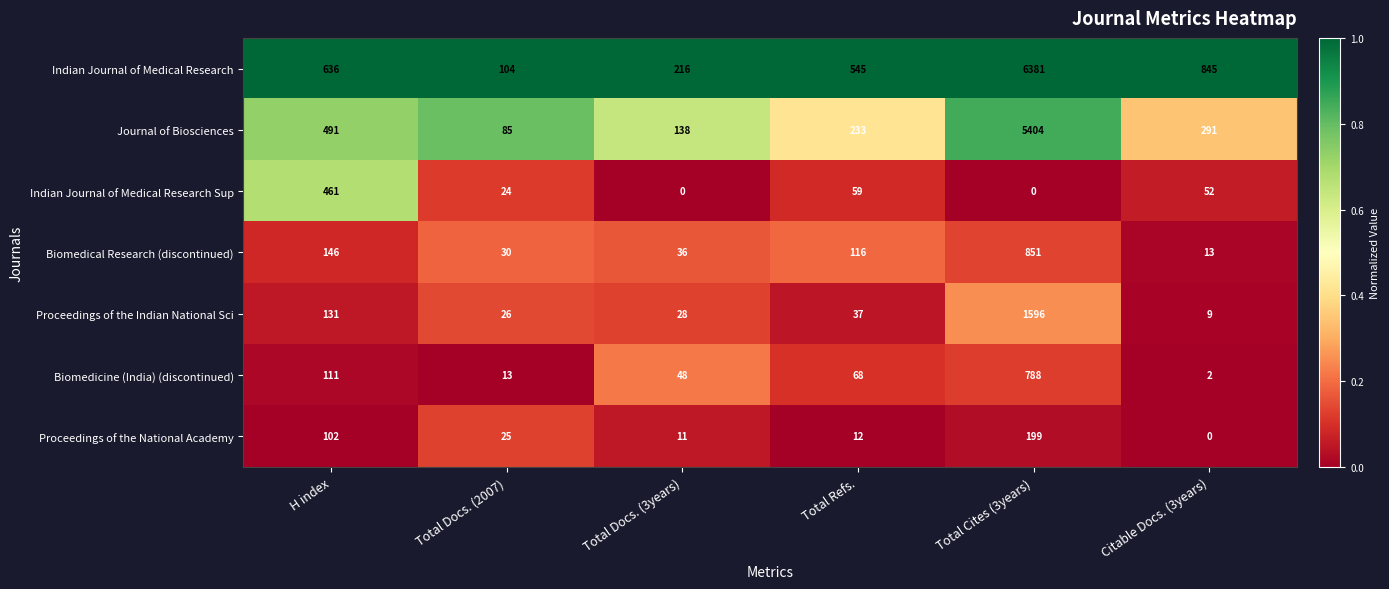

Where is Indian Journal of Medical Research nearest to the value 3242?

Citable Docs. (3years)